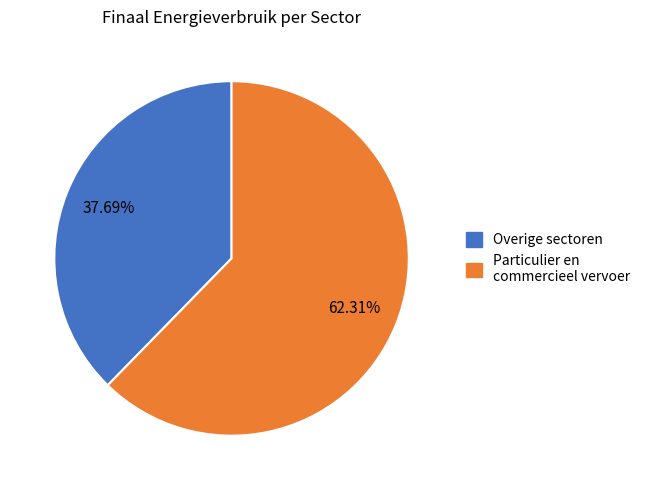

Does Particulier en commercieel vervoer represent more than half of the total?

Yes